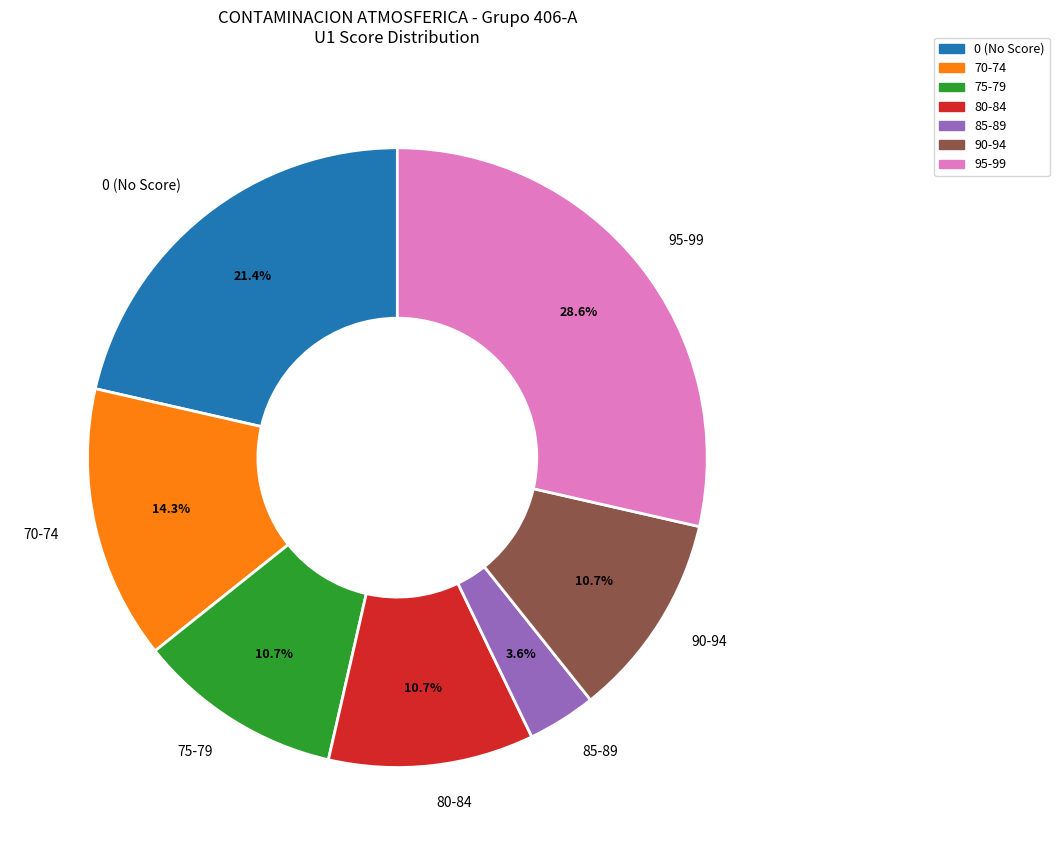

How much of the chart is everything except 90-94?

89.3%